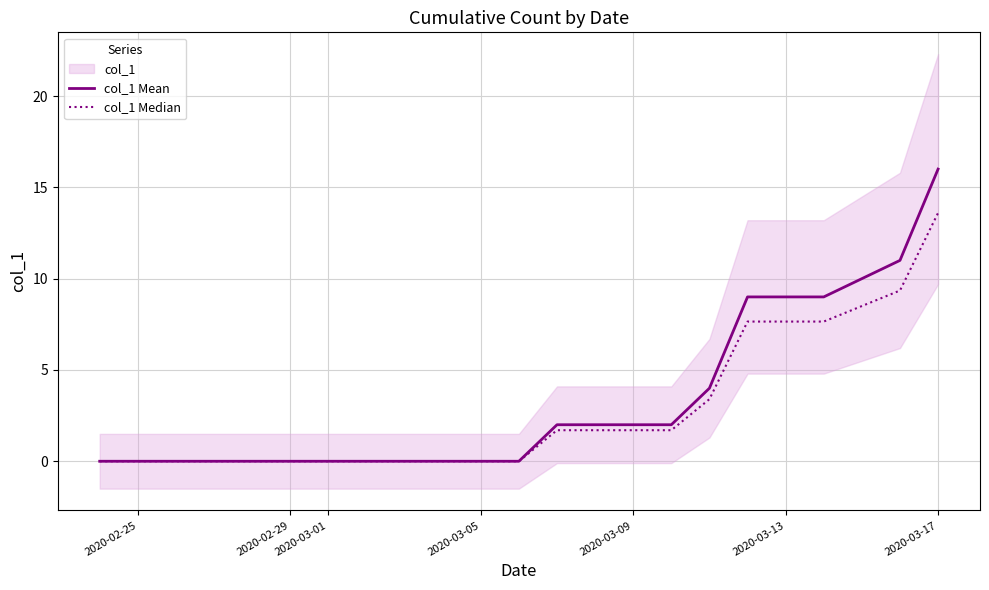

True or false: col_1 Mean has a value of 2.0 at 2020-03-09.

True